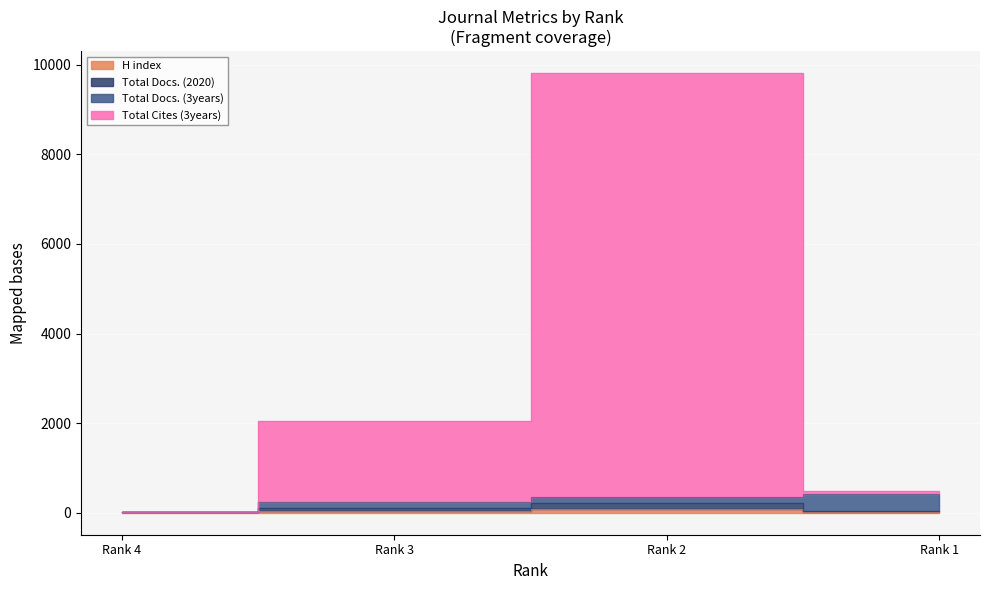

What is the difference between the Total Docs. (2020) values at Rank 4 and Rank 3?

91